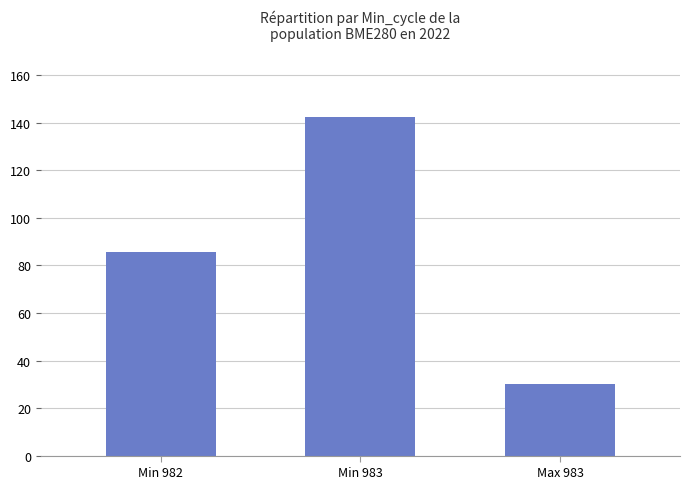

What is the label of the 3rd bar from the left?

Max 983